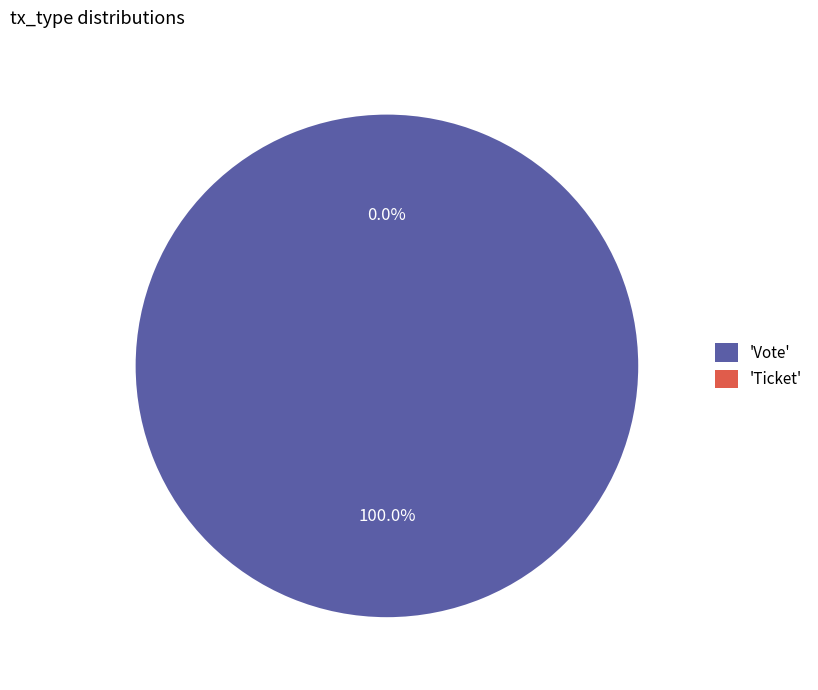

To the nearest percent, what is the difference between the largest and smallest slice percentages?

100%